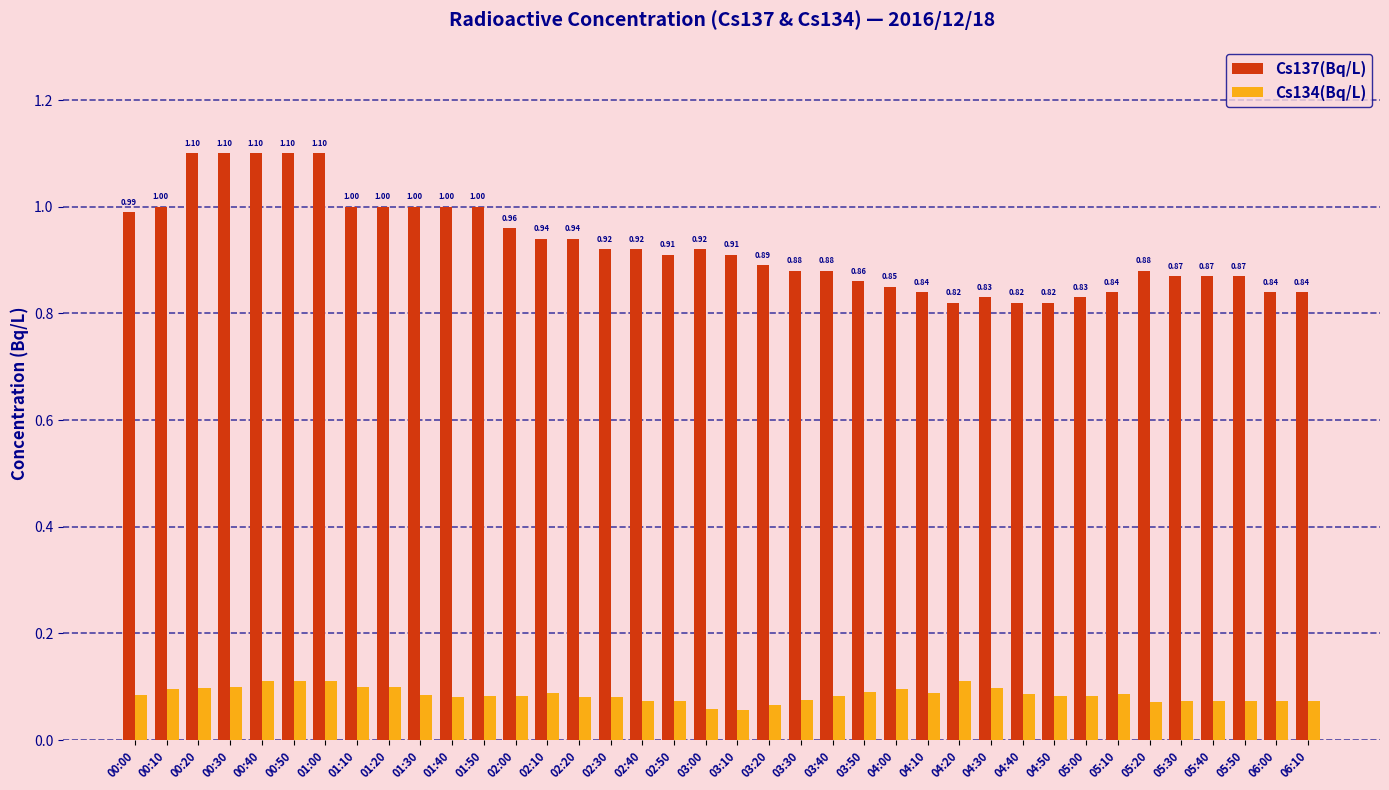

Which series has the largest range (max minus min)?

Cs137(Bq/L)